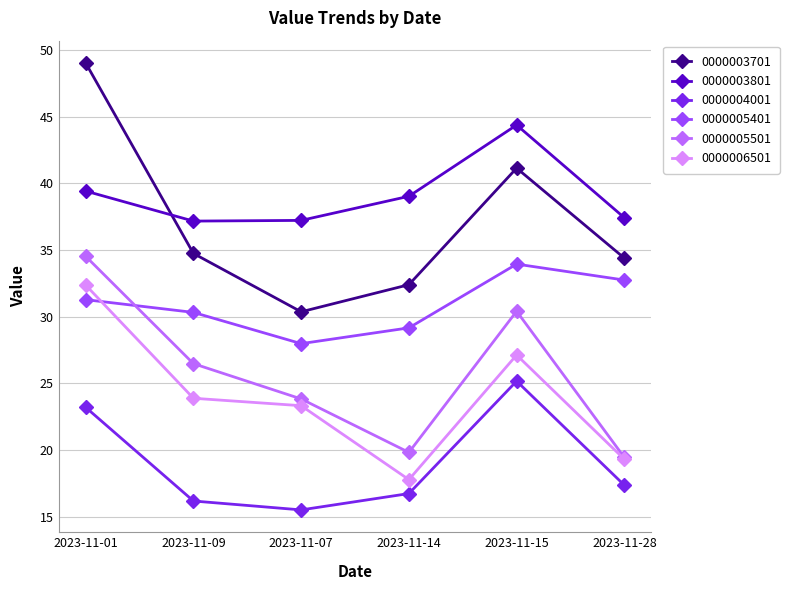

Which label corresponds to the largest value in the chart?

2023-11-01